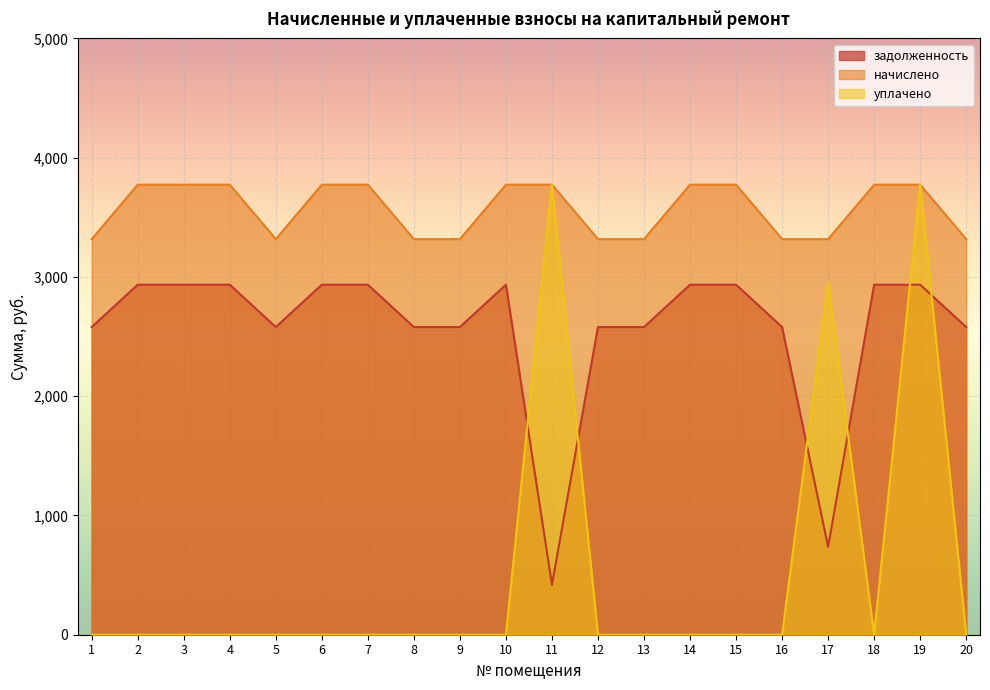

True or false: задолженность has more than 2 interior local peaks.

False